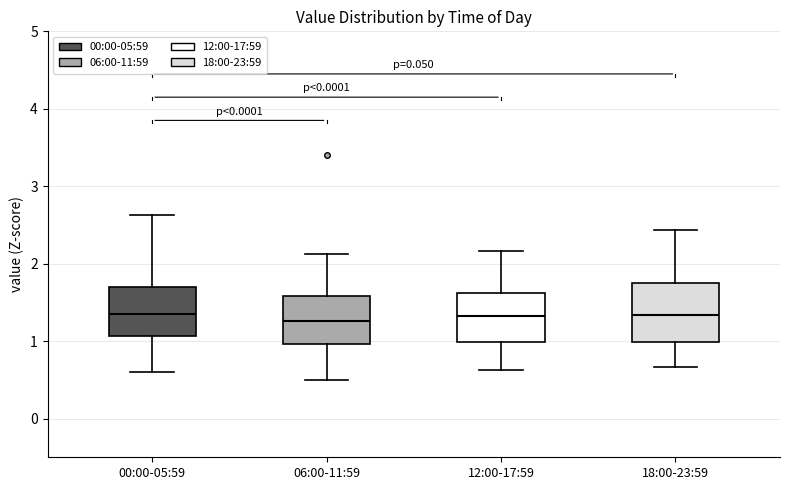

Which box is the tallest, from its lower edge to its upper edge?

18:00-23:59